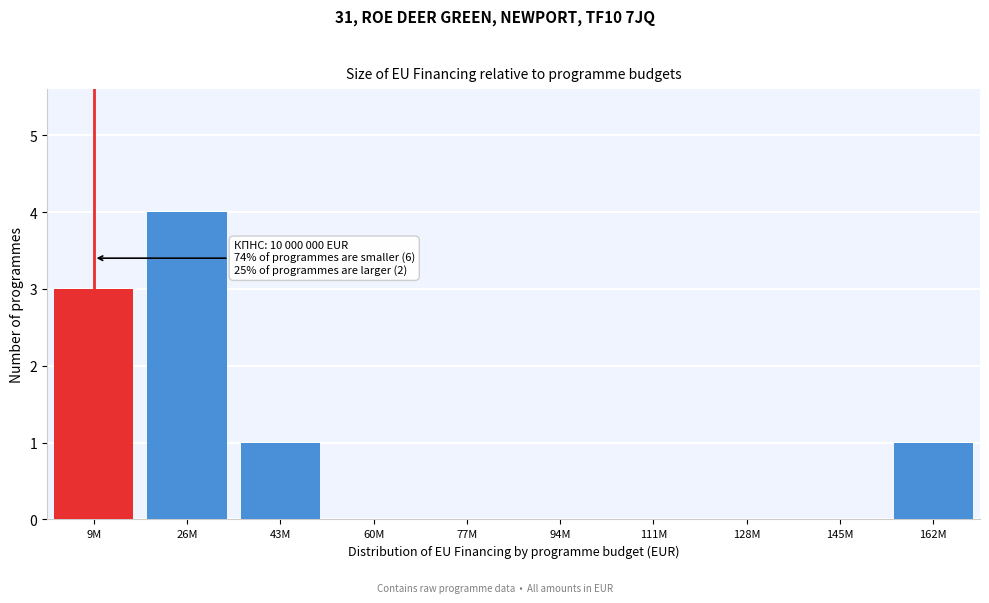

Reading right to left, list all the values displayed in this chart.

162M=1	145M=0	128M=0	111M=0	94M=0	77M=0	60M=0	43M=1	26M=4	9M=3